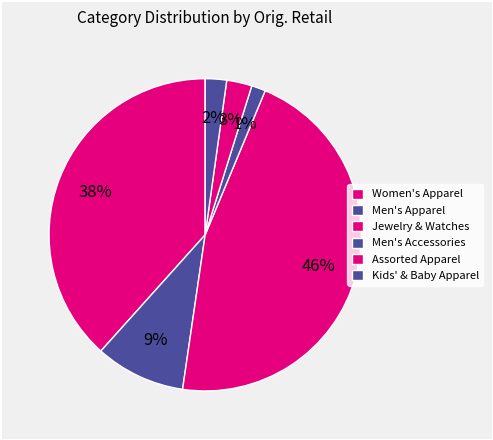

True or false: Women's Apparel accounts for 44% of the total.

False